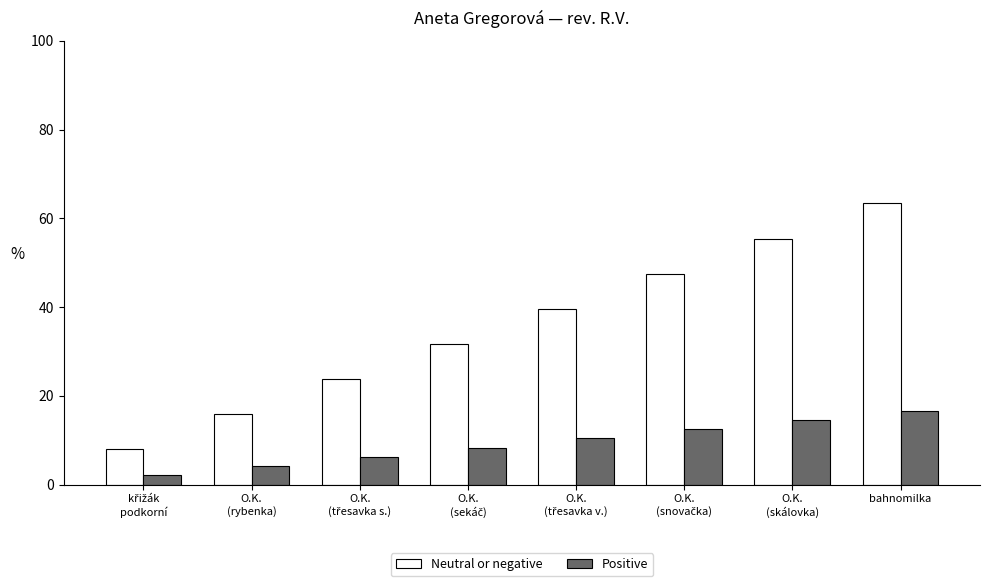

At which category is the sum across all series the highest?

bahnomilka